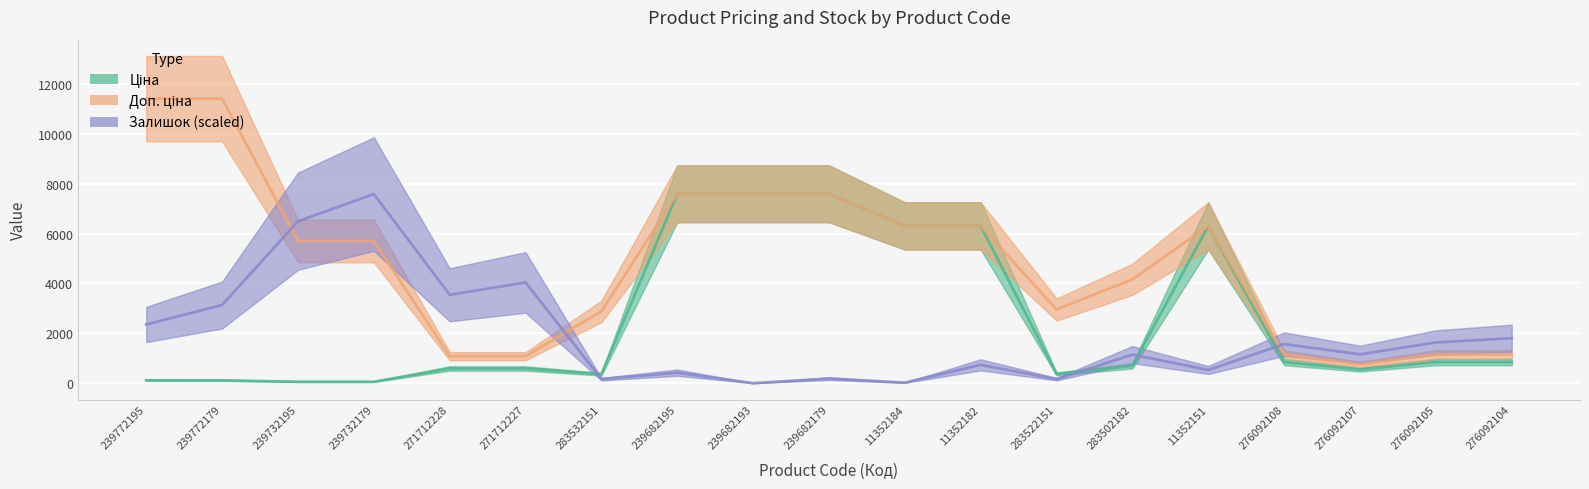

What position from the left is 283532151?

7